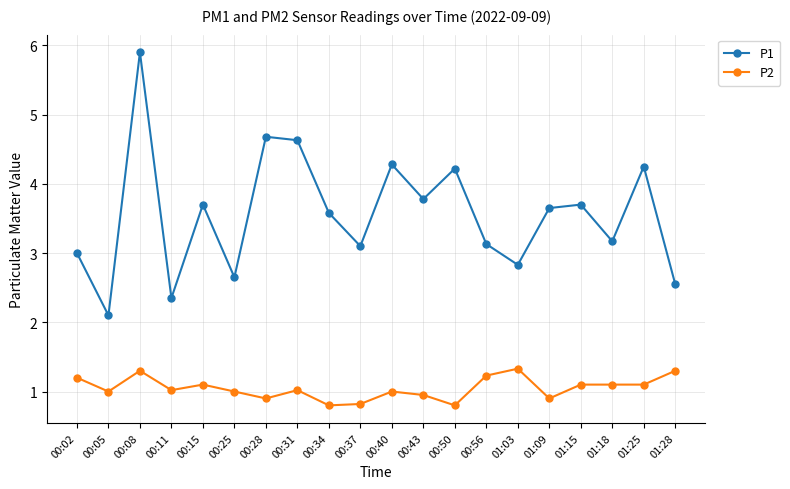

What is the difference between the highest and lowest values at 00:08?

4.6